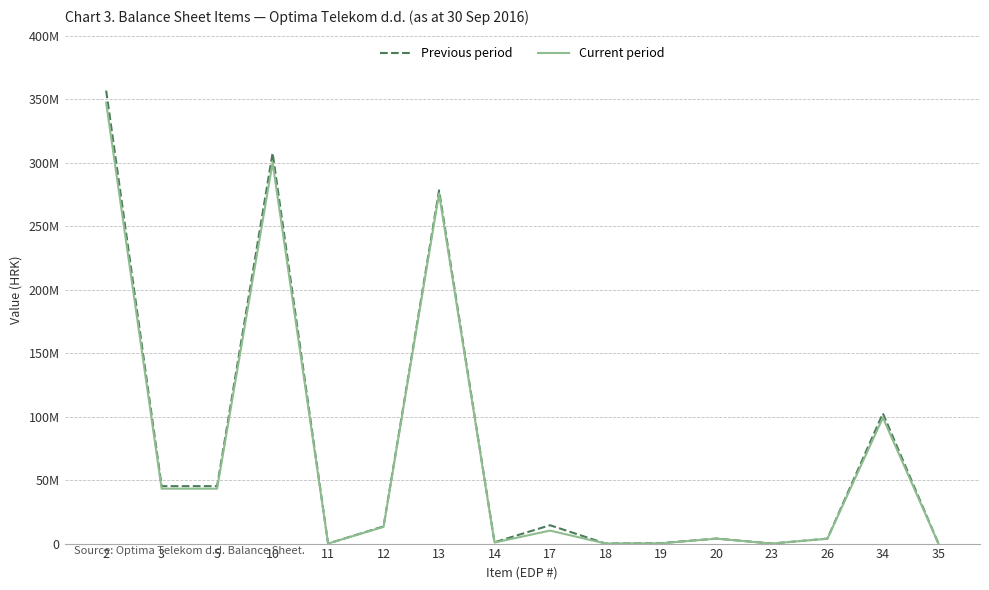

At which label does Previous period reach its minimum?

11